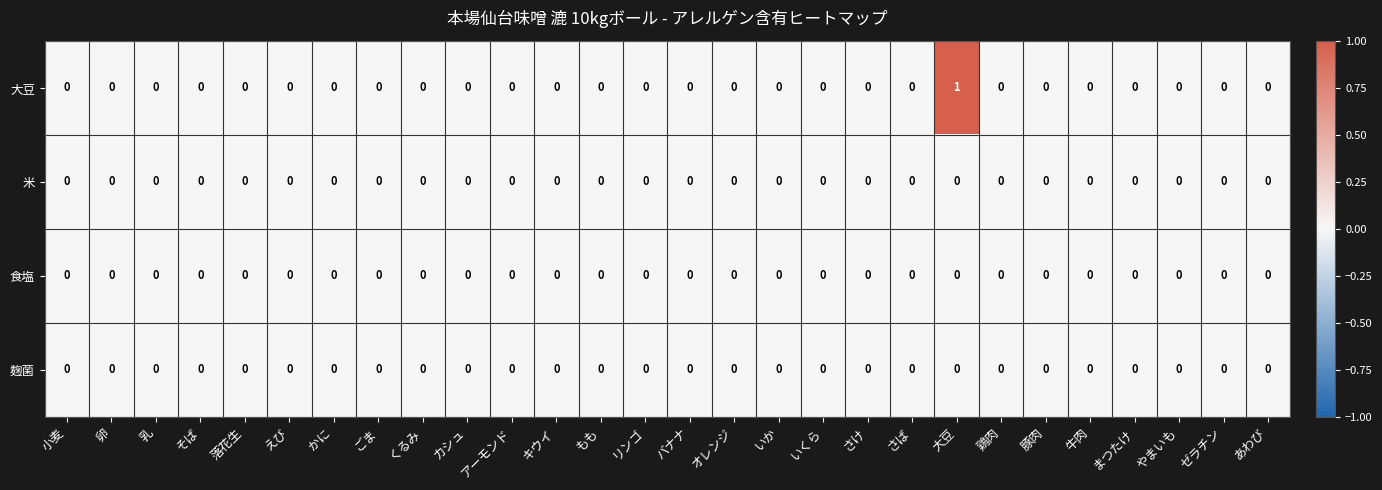

At which category is the sum across all series the highest?

大豆